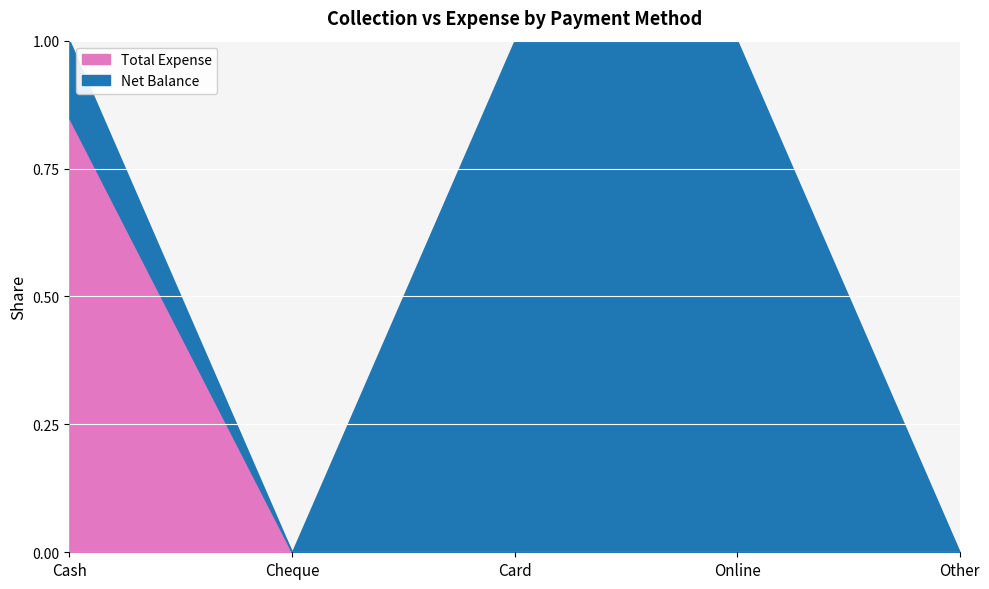

True or false: Net Balance and Total Expense intersect in this chart.

False